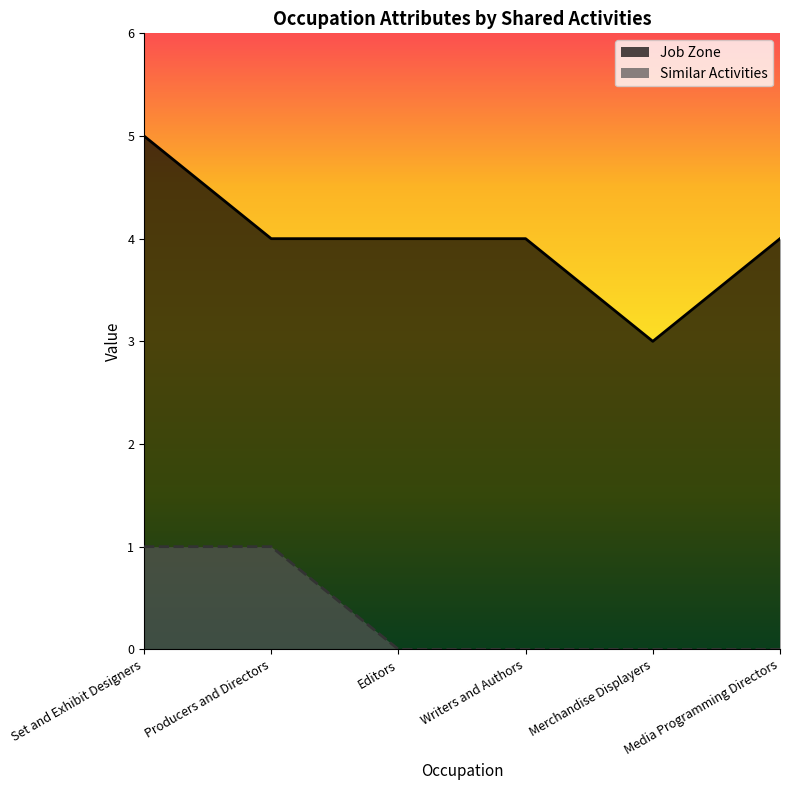

At which label is Similar Activities closest to 0?

Editors